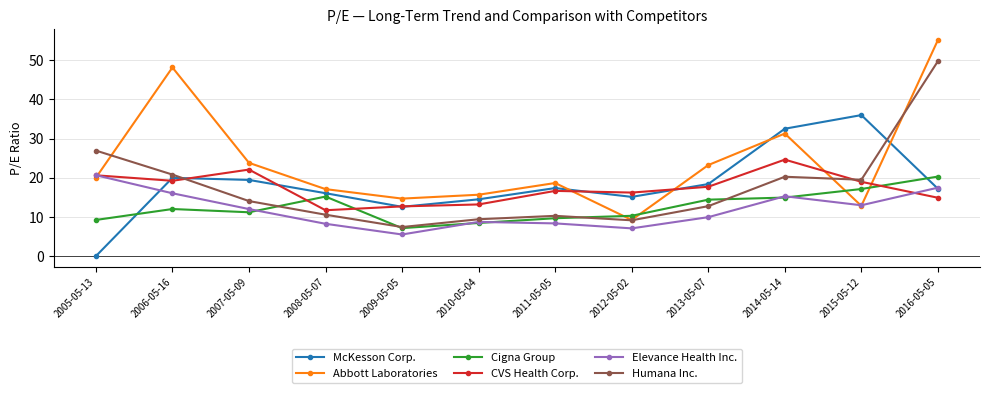

What are all the series names shown in the legend?

McKesson Corp., Abbott Laboratories, Cigna Group, CVS Health Corp., Elevance Health Inc., Humana Inc.